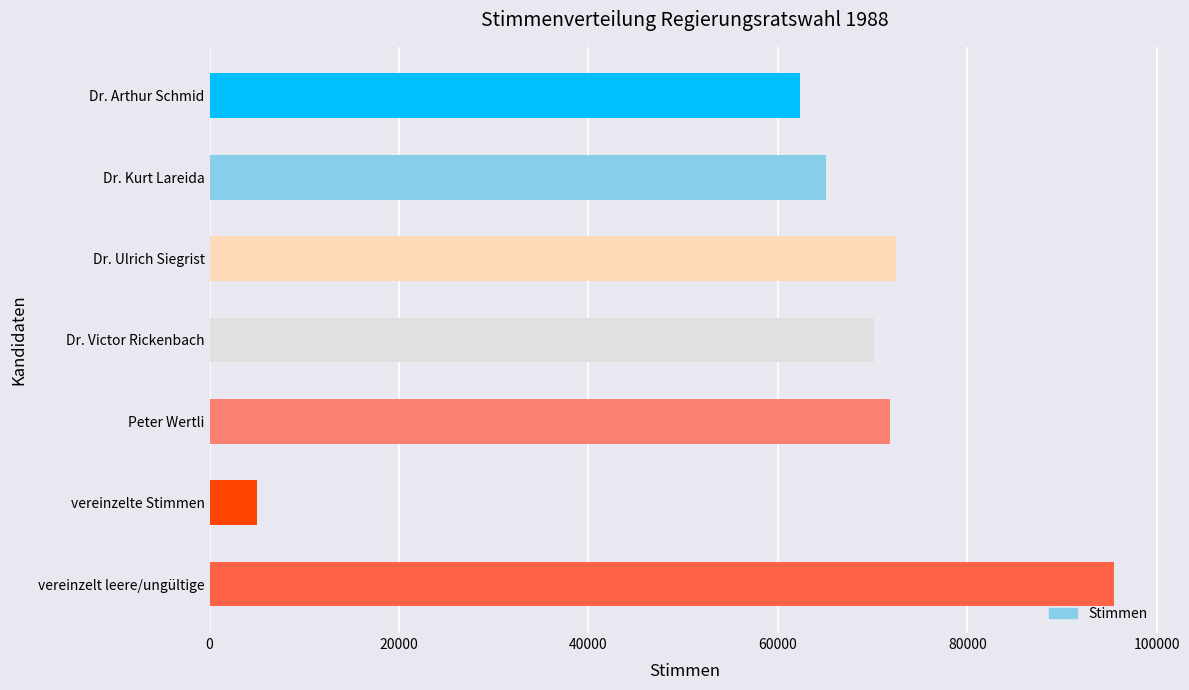

What is the change in value from Dr. Kurt Lareida to Dr. Ulrich Siegrist?

+7400